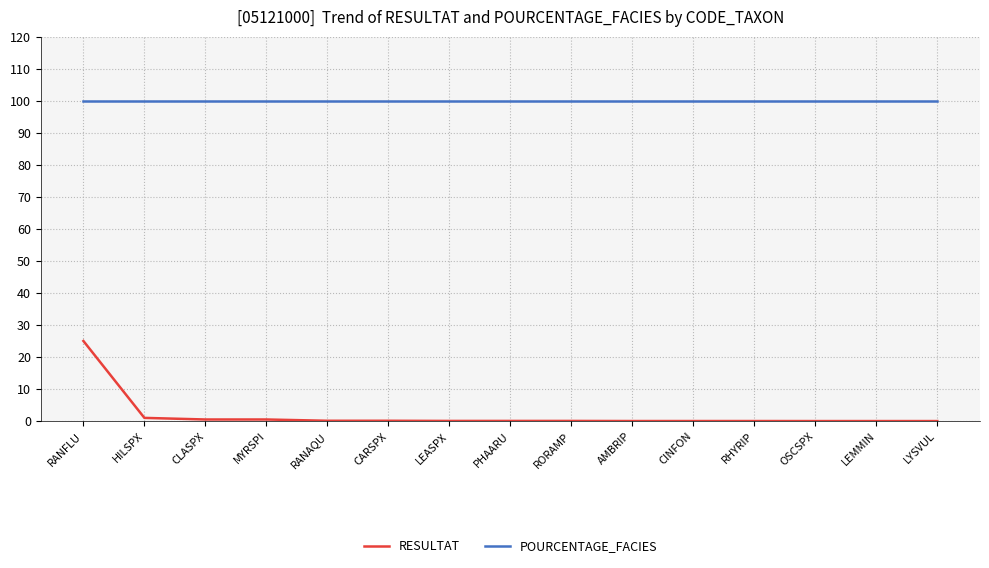

What is the highest value of the POURCENTAGE_FACIES series?

100.0